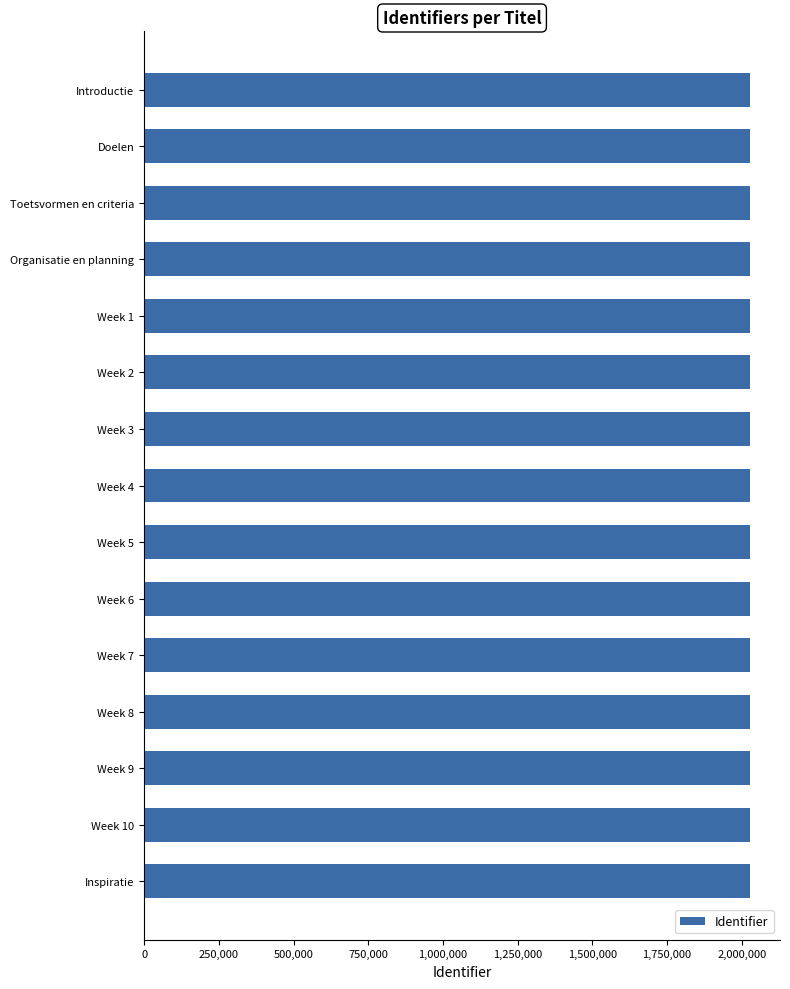

How many series are shown in this chart?

1